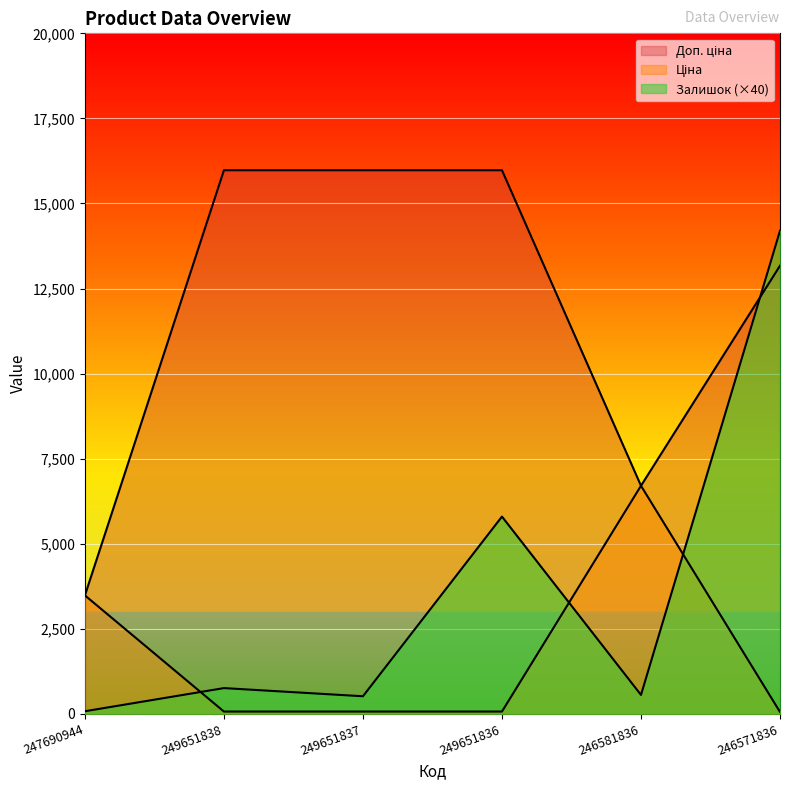

Between which two adjacent categories do Залишок and Доп. ціна first intersect?

246581836 and 246571836